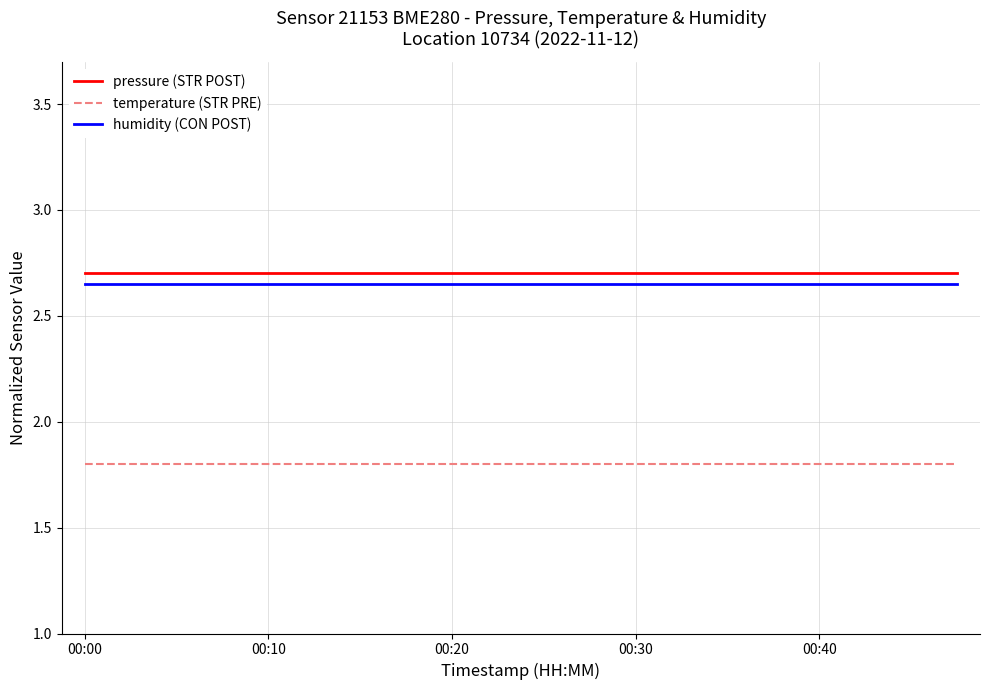

What is the minimum value shown in the chart?

1.8